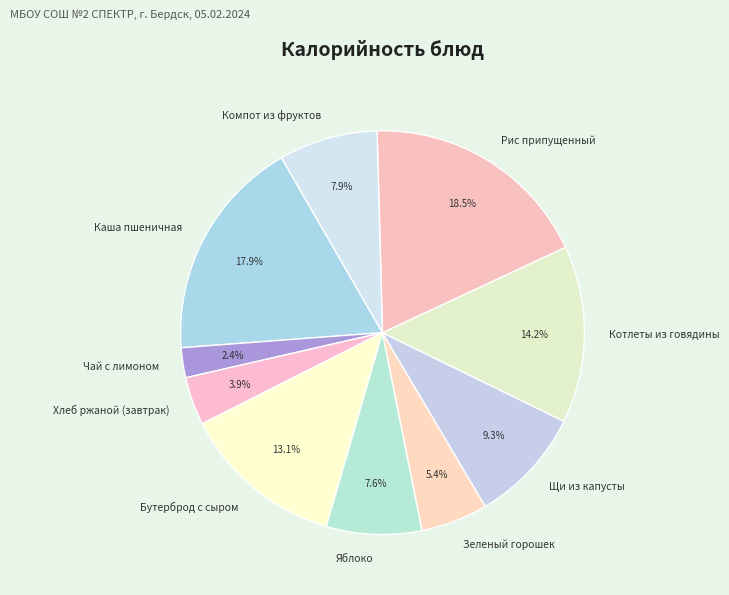

Which slice is the largest?

Рис припущенный